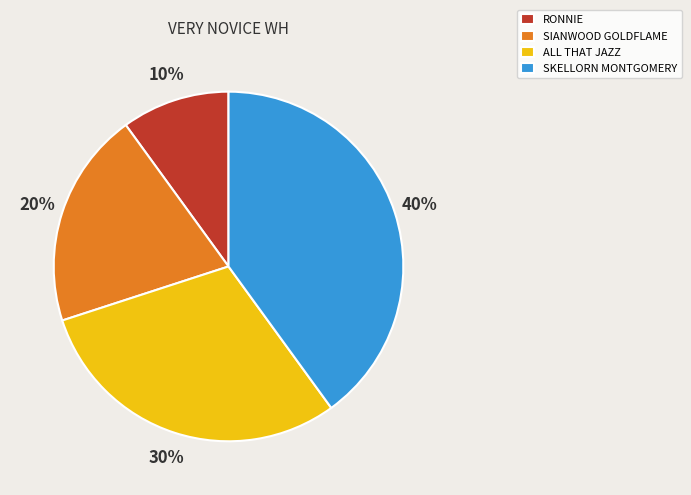

Rank the categories by value from lowest to highest.

RONNIE, SIANWOOD GOLDFLAME, ALL THAT JAZZ, SKELLORN MONTGOMERY